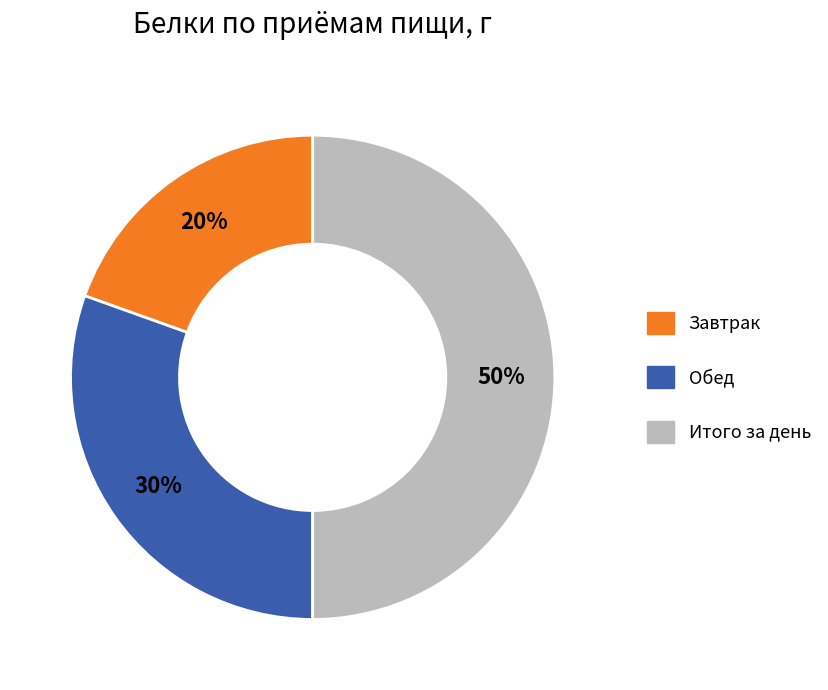

Combined, do Итого за день and Обед account for over 50%?

Yes